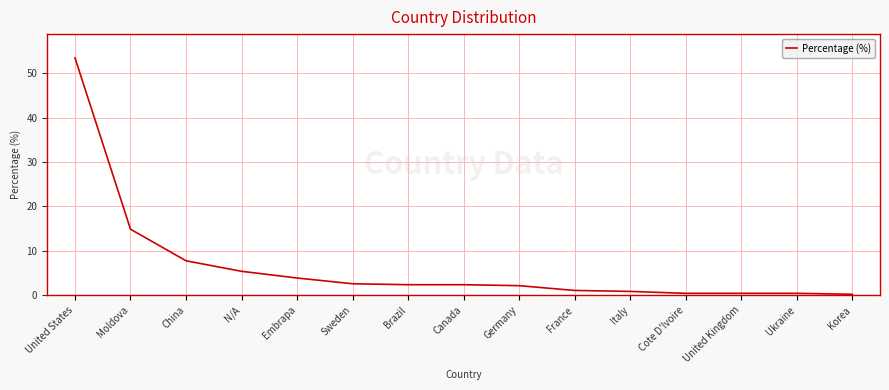

Between N/A and Korea, which is larger?

N/A